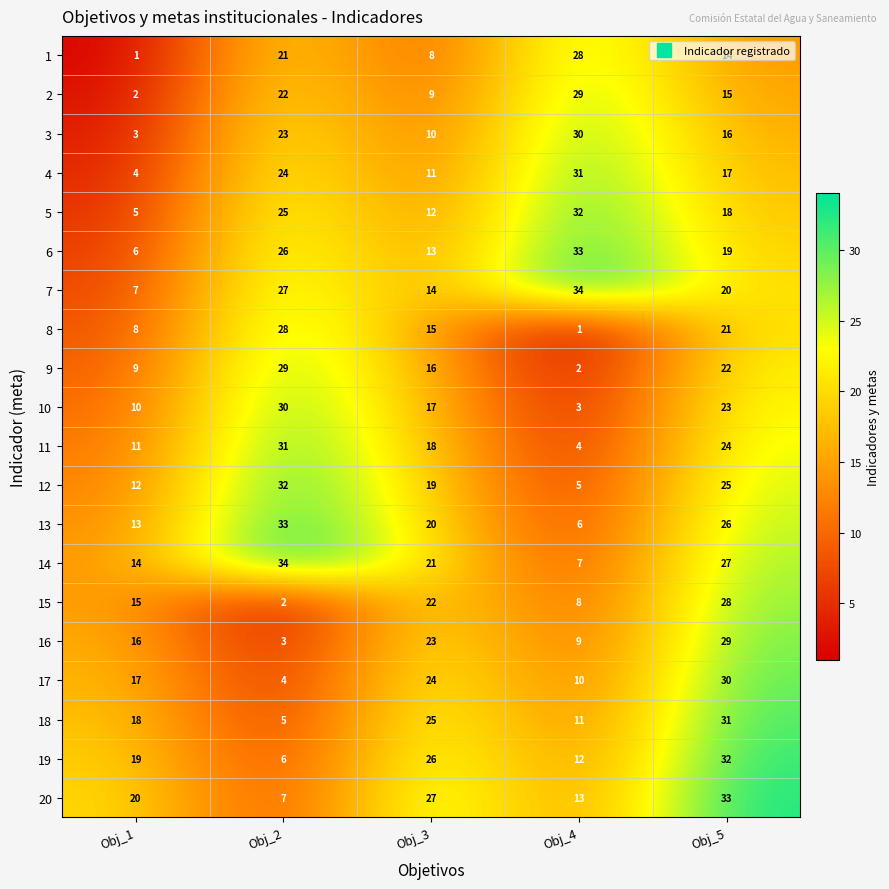

What is the greatest value displayed?

34